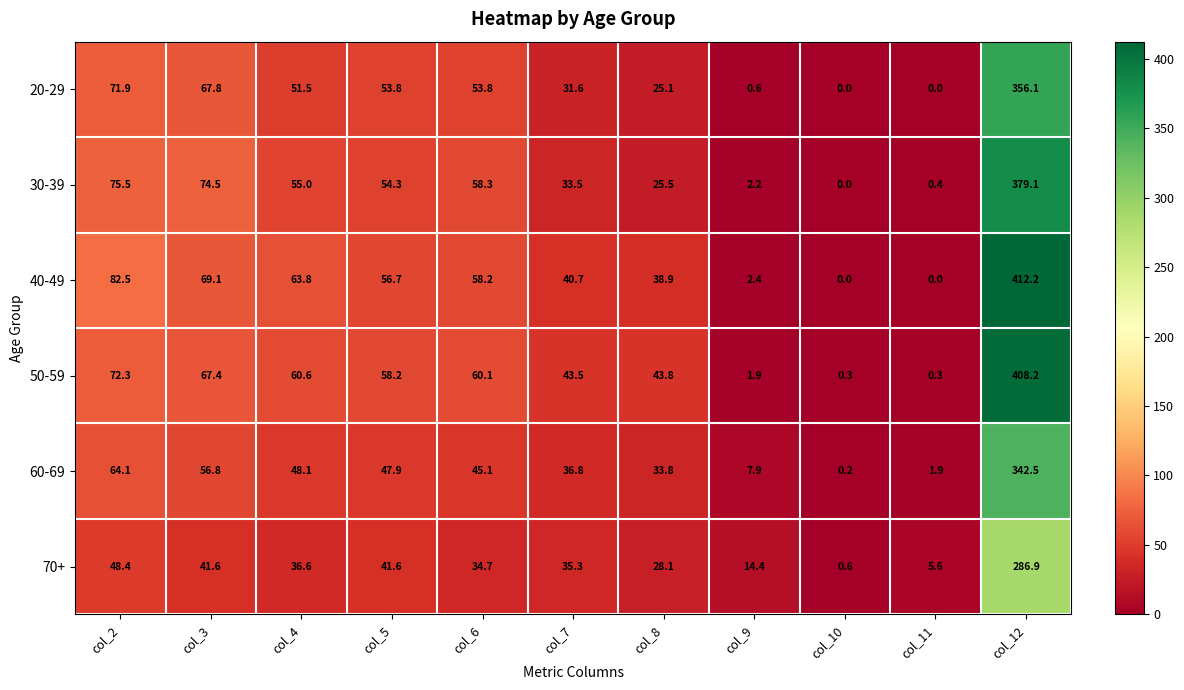

Between col_2 and col_6, which series saw the biggest shift?

40-49